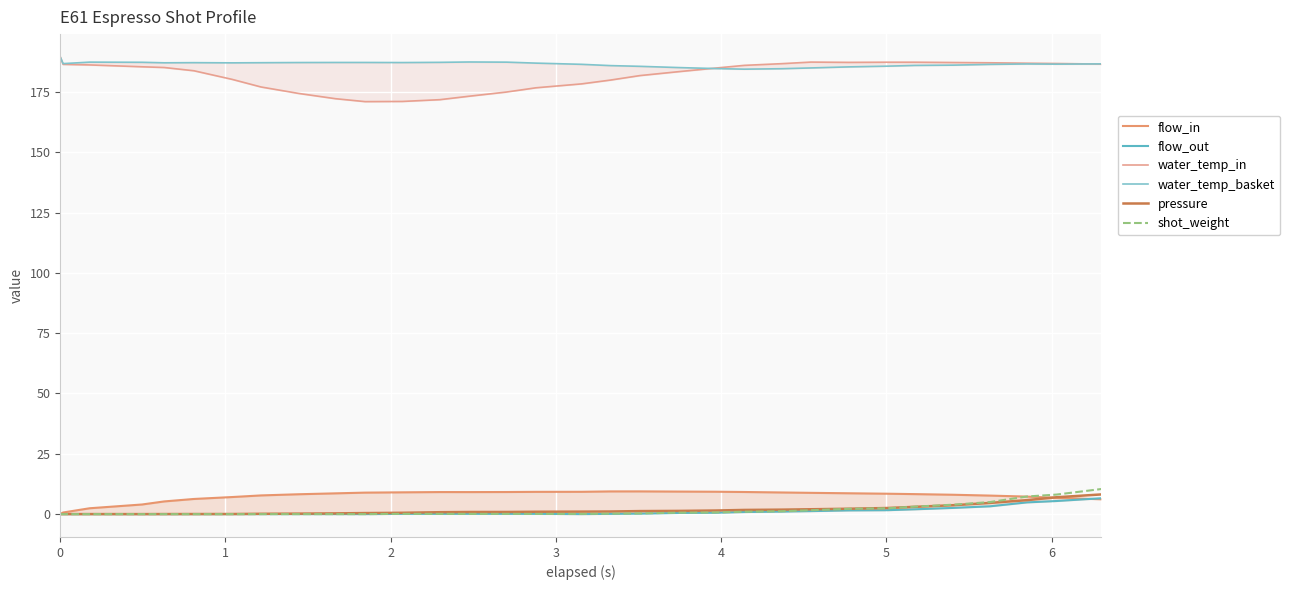

True or false: flow_in and water_temp_basket intersect in this chart.

False